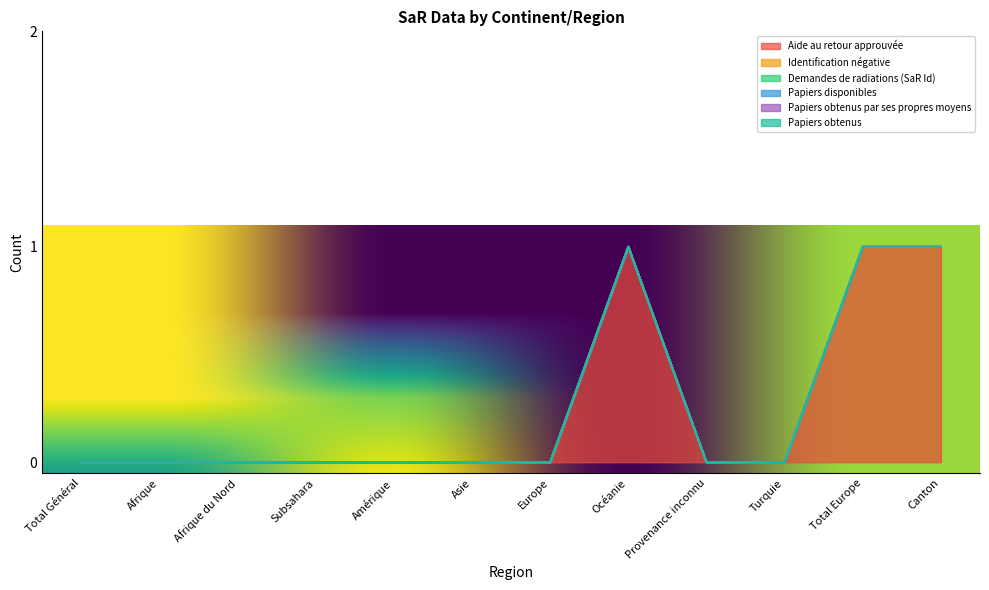

Does the chart have visible grid lines?

No